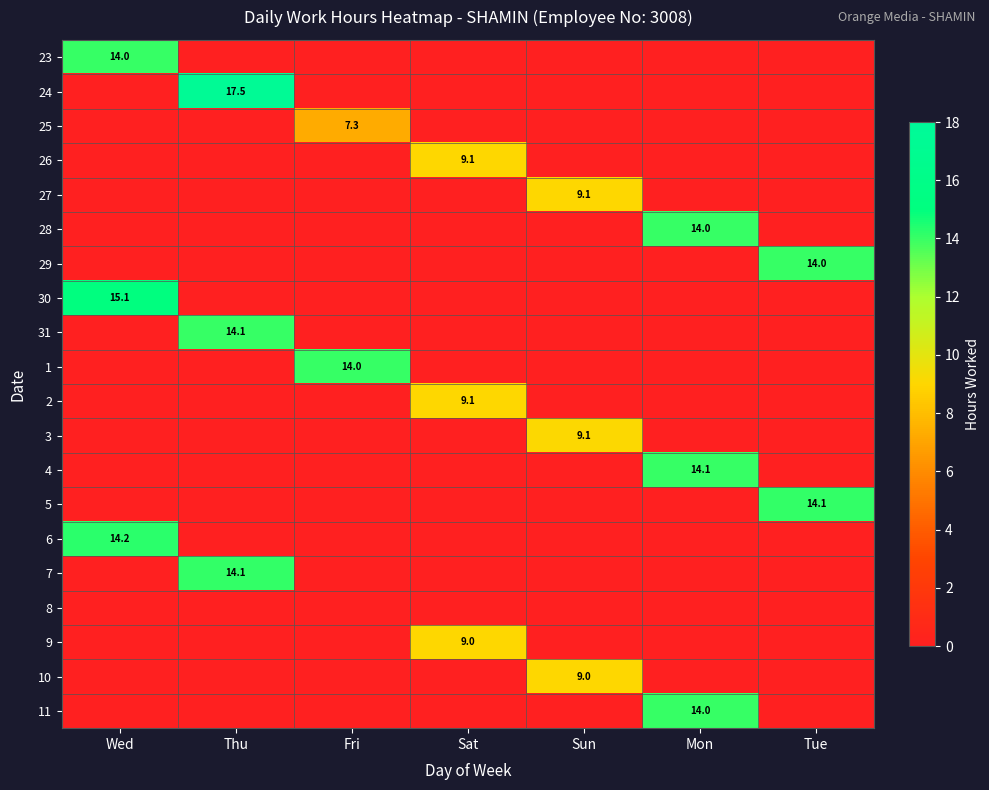

The value of 28 at Mon is 14.0. True or false?

True